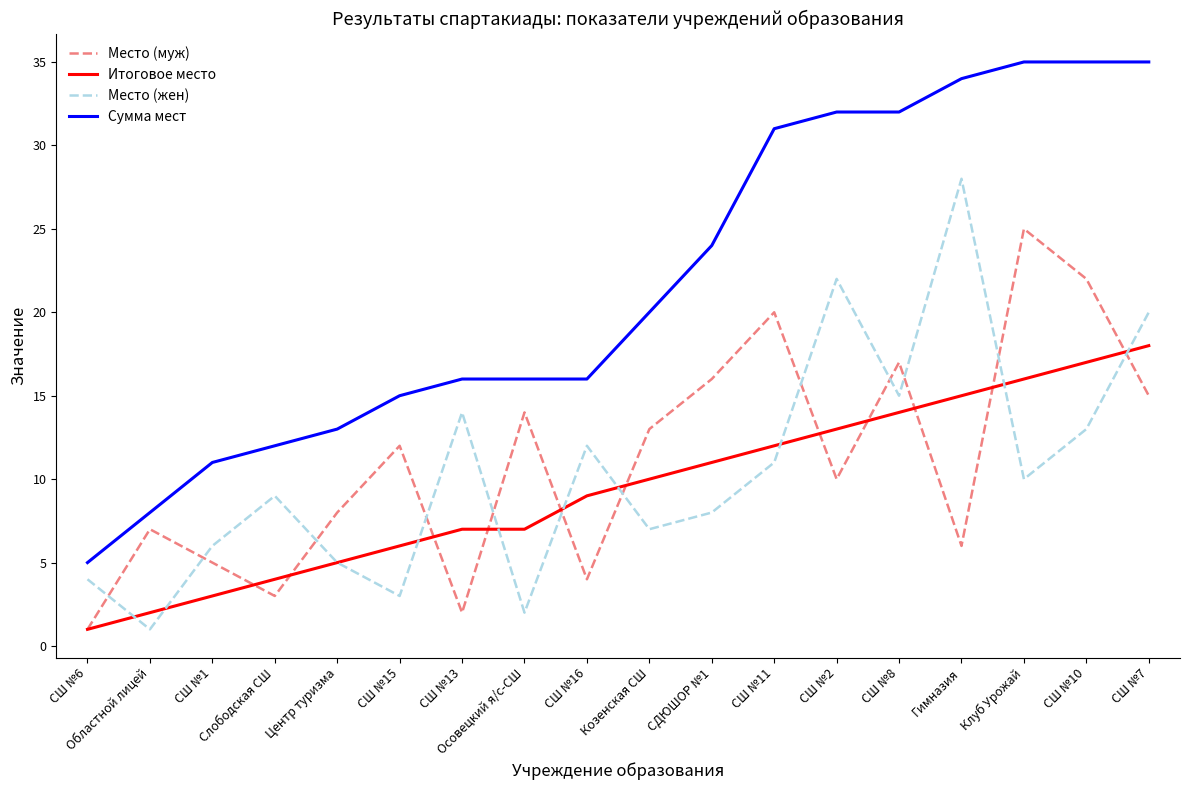

Which series has the largest range (max minus min)?

Сумма мест